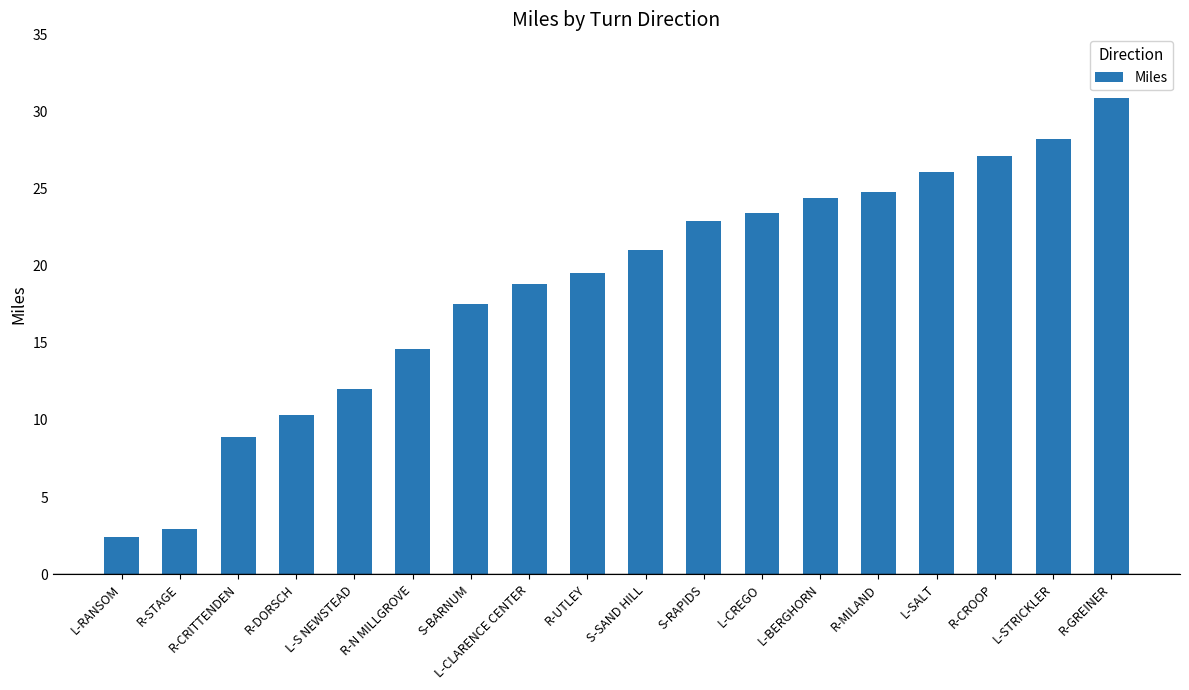

How many values are below 21?

9